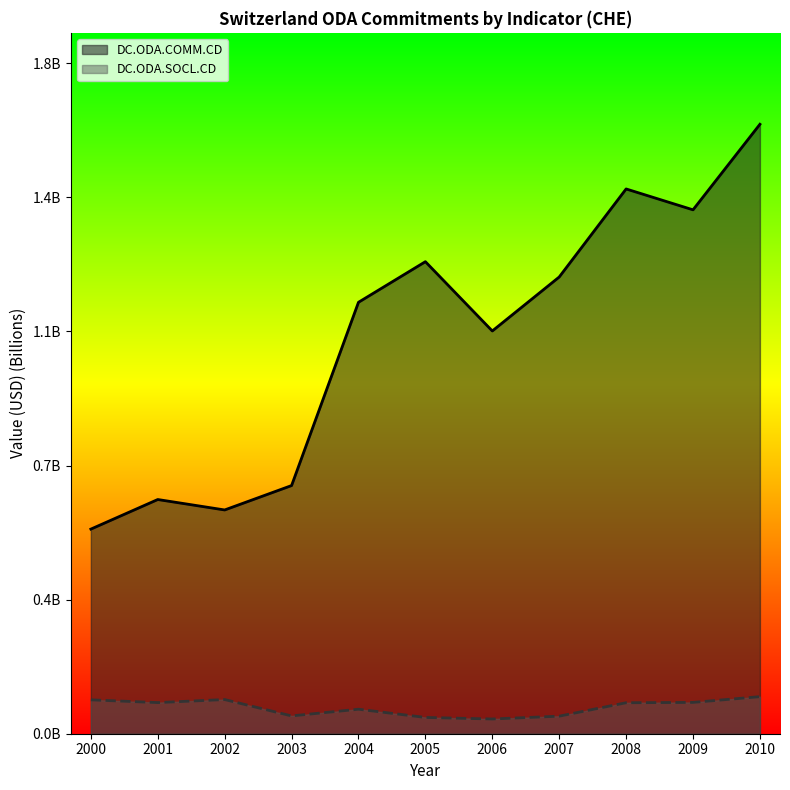

Which series has the largest range (max minus min)?

DC.ODA.COMM.CD